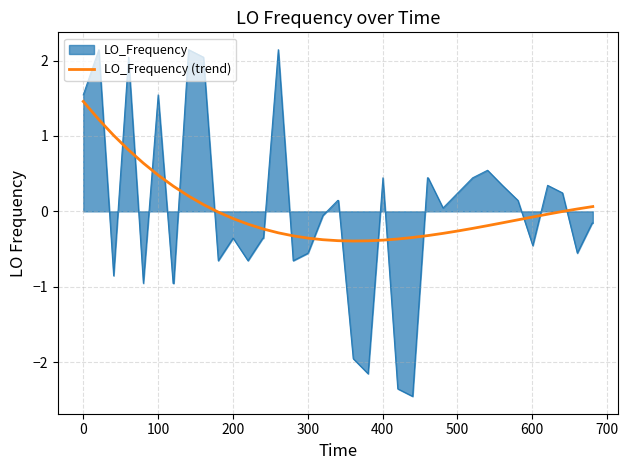

What is the greatest value displayed?

2.1